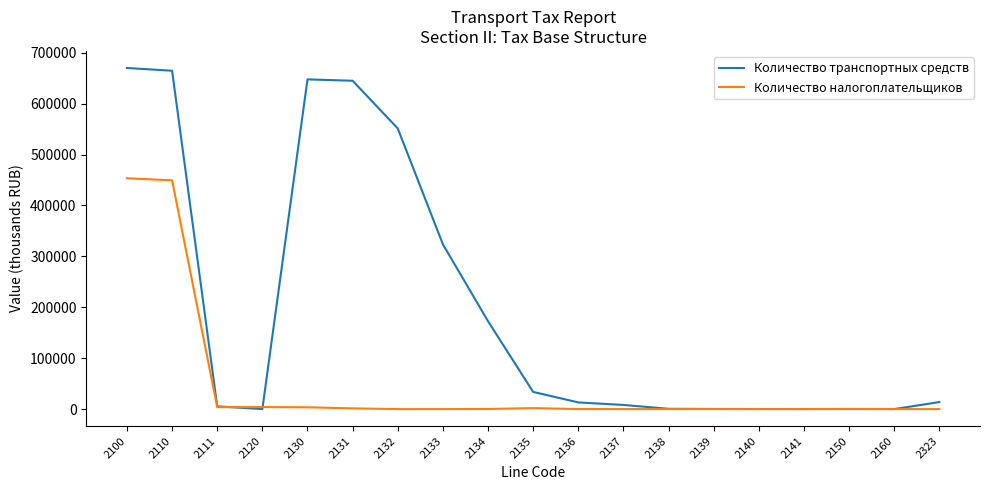

Rank the series at 2131 from lowest to highest value.

Количество налогоплательщиков, Количество транспортных средств